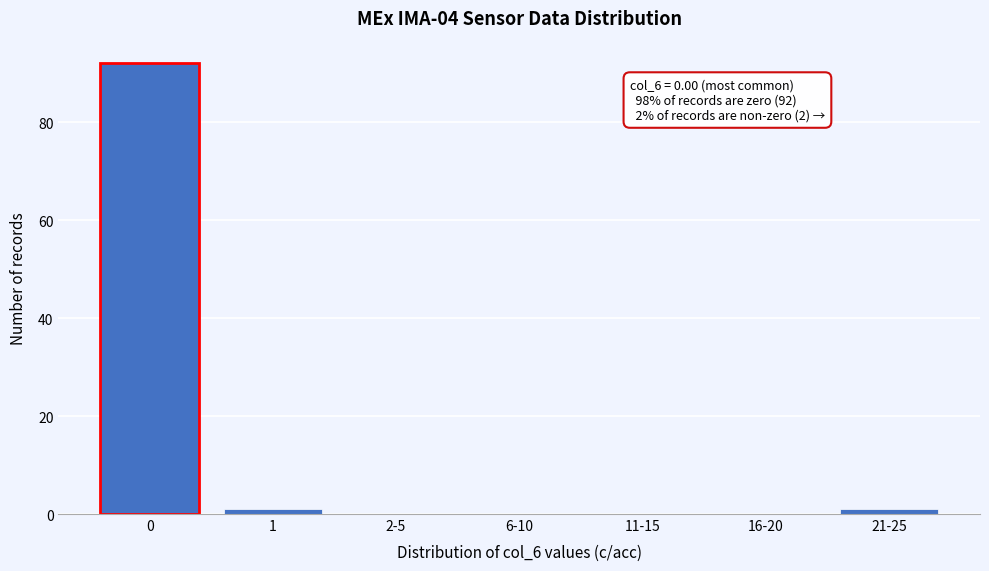

Reading right to left, extract all data points from this chart.

21-25=1	16-20=0	11-15=0	6-10=0	2-5=0	1=1	0=92